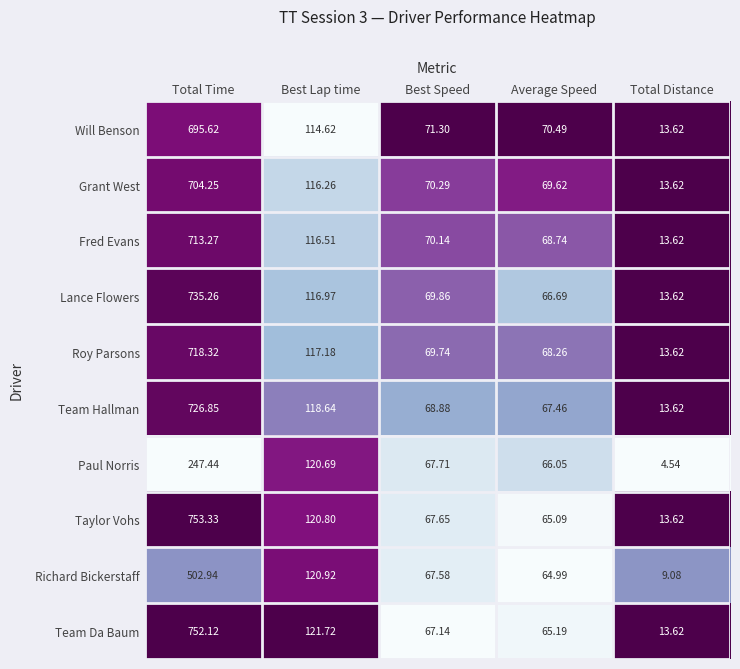

What is the total value across all series at Best Lap time?

1184.3